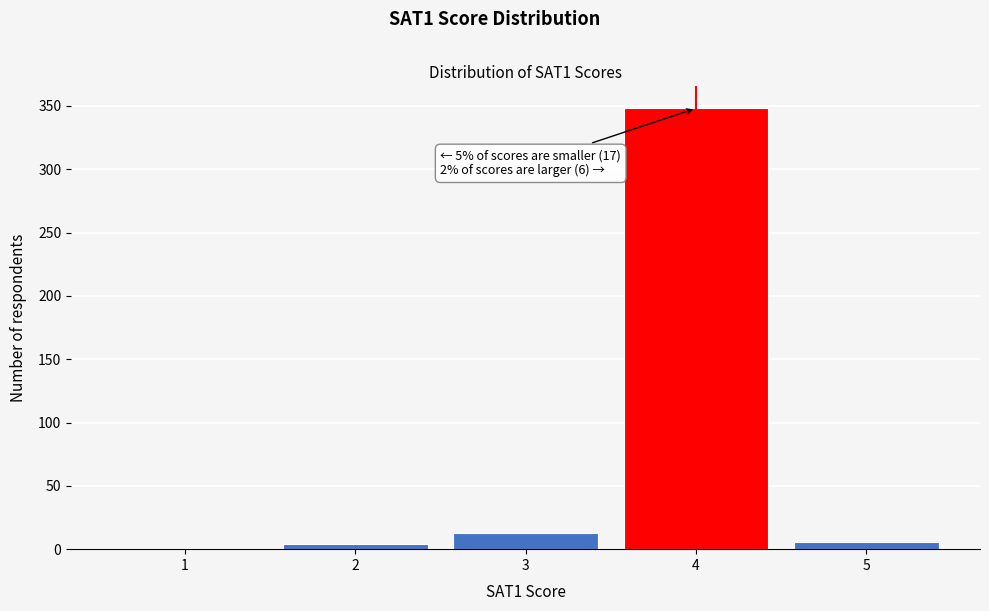

Reading right to left, extract all data points from this chart.

5=6	4=348	3=13	2=4	1=0